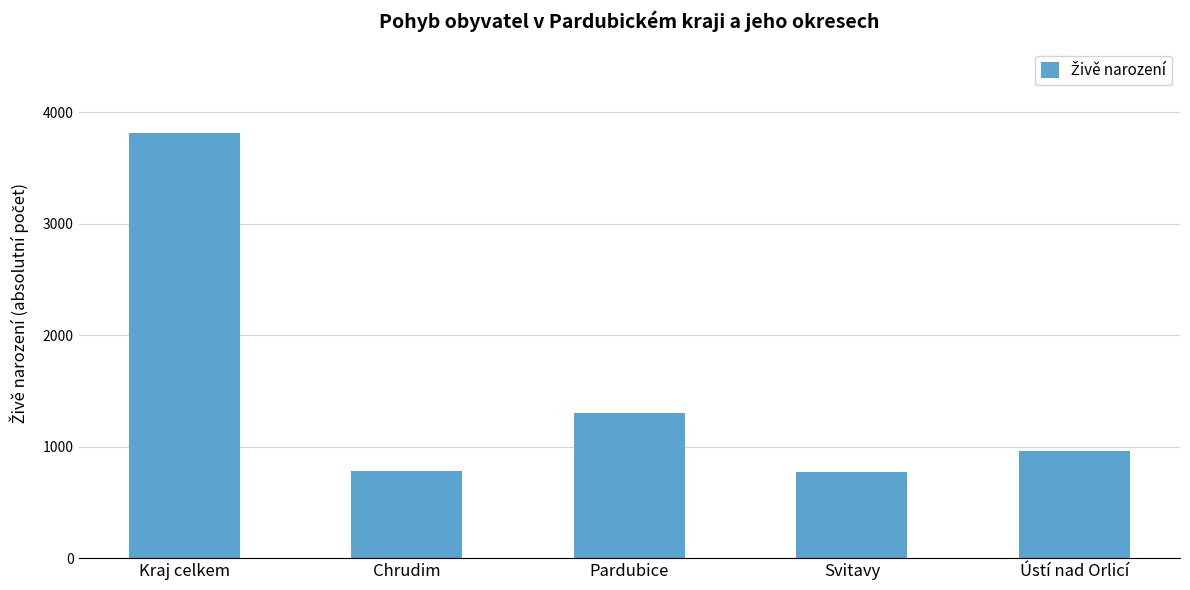

Count the number of data series in this chart.

1